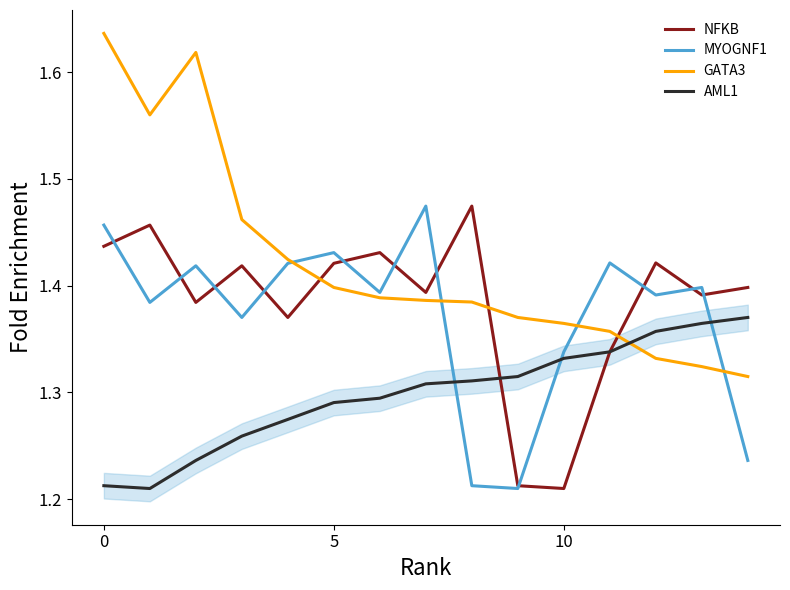

Which series has the largest total across all categories?

GATA3